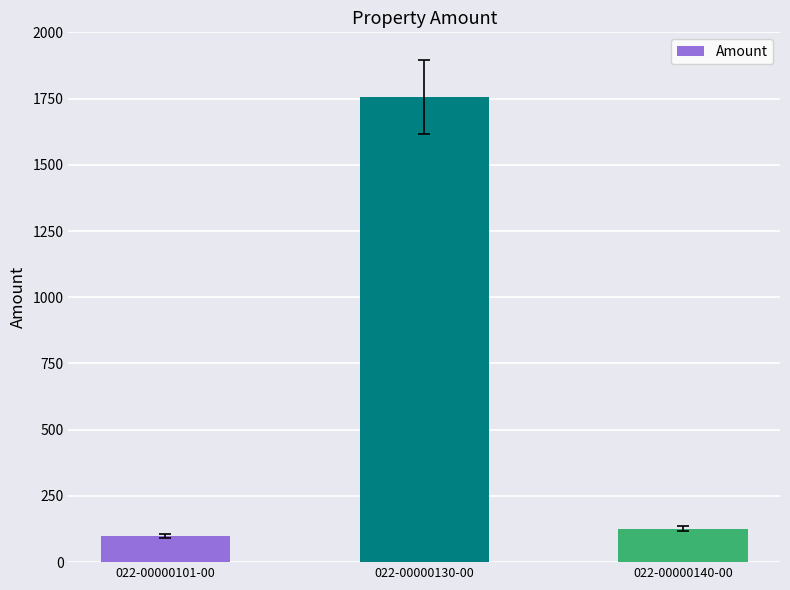

Rank the categories by value from highest to lowest.

022-00000130-00, 022-00000140-00, 022-00000101-00